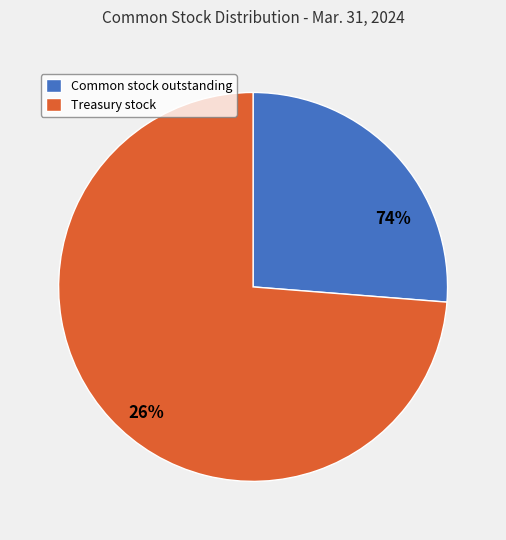

Which has a higher value, Common stock outstanding (in shares) or Treasury stock (in shares)?

Treasury stock (in shares)